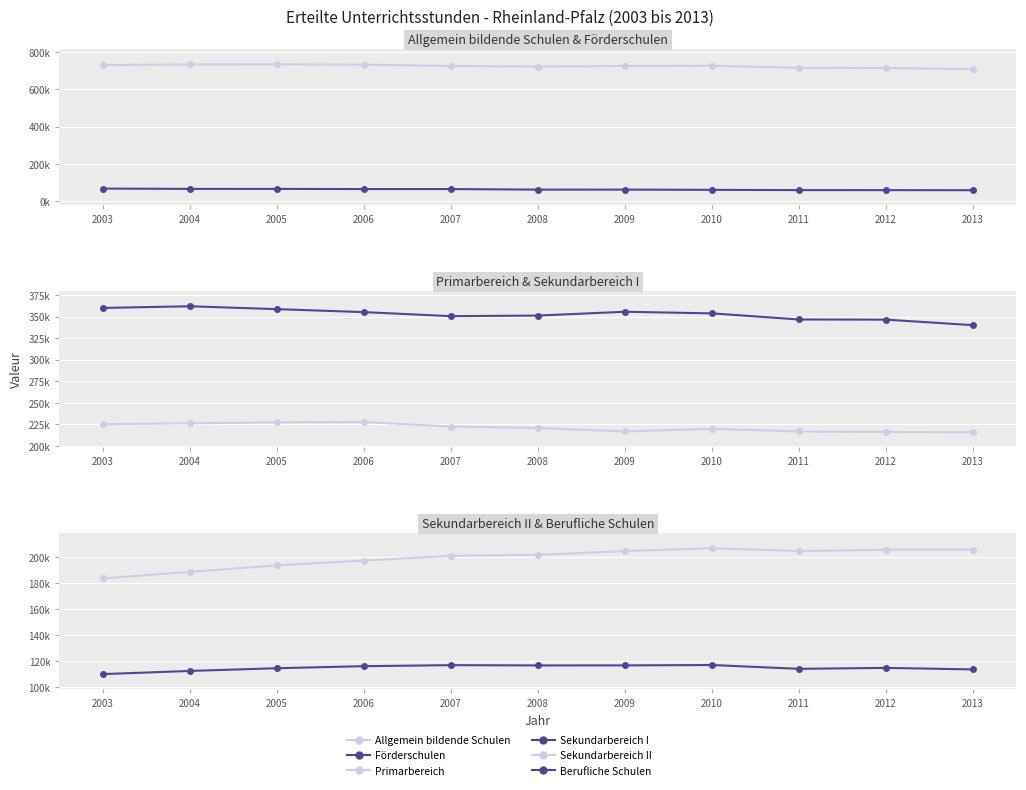

Which category has the lowest value in the Sekundarbereich II series?

2003